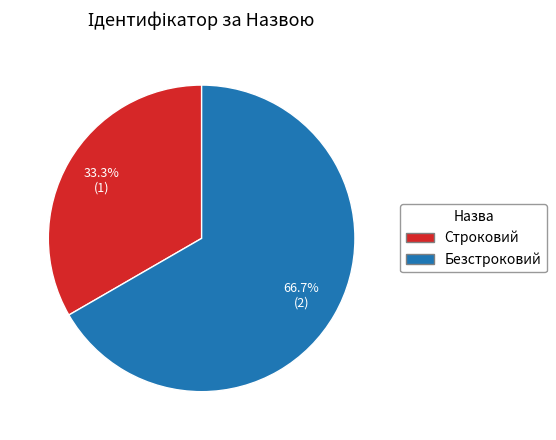

Which category has the biggest portion of the pie?

Безстроковий